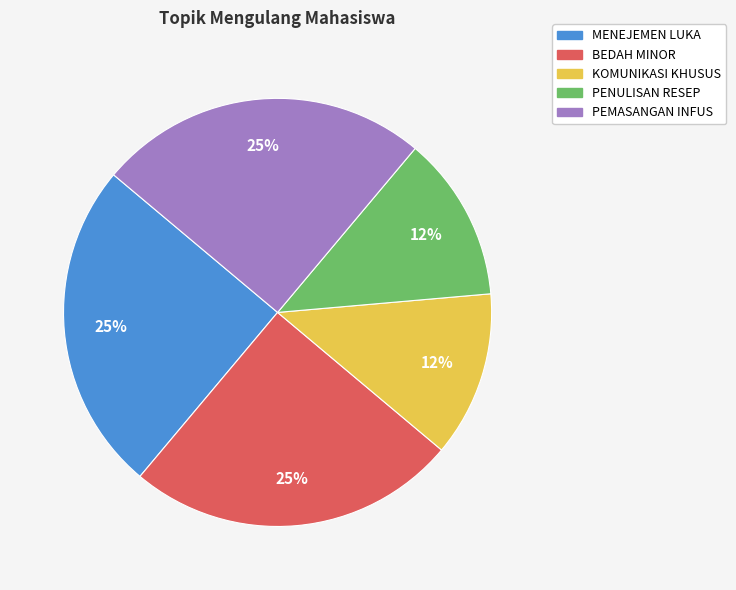

The PENULISAN RESEP slice represents 5% of the pie. True or false?

False